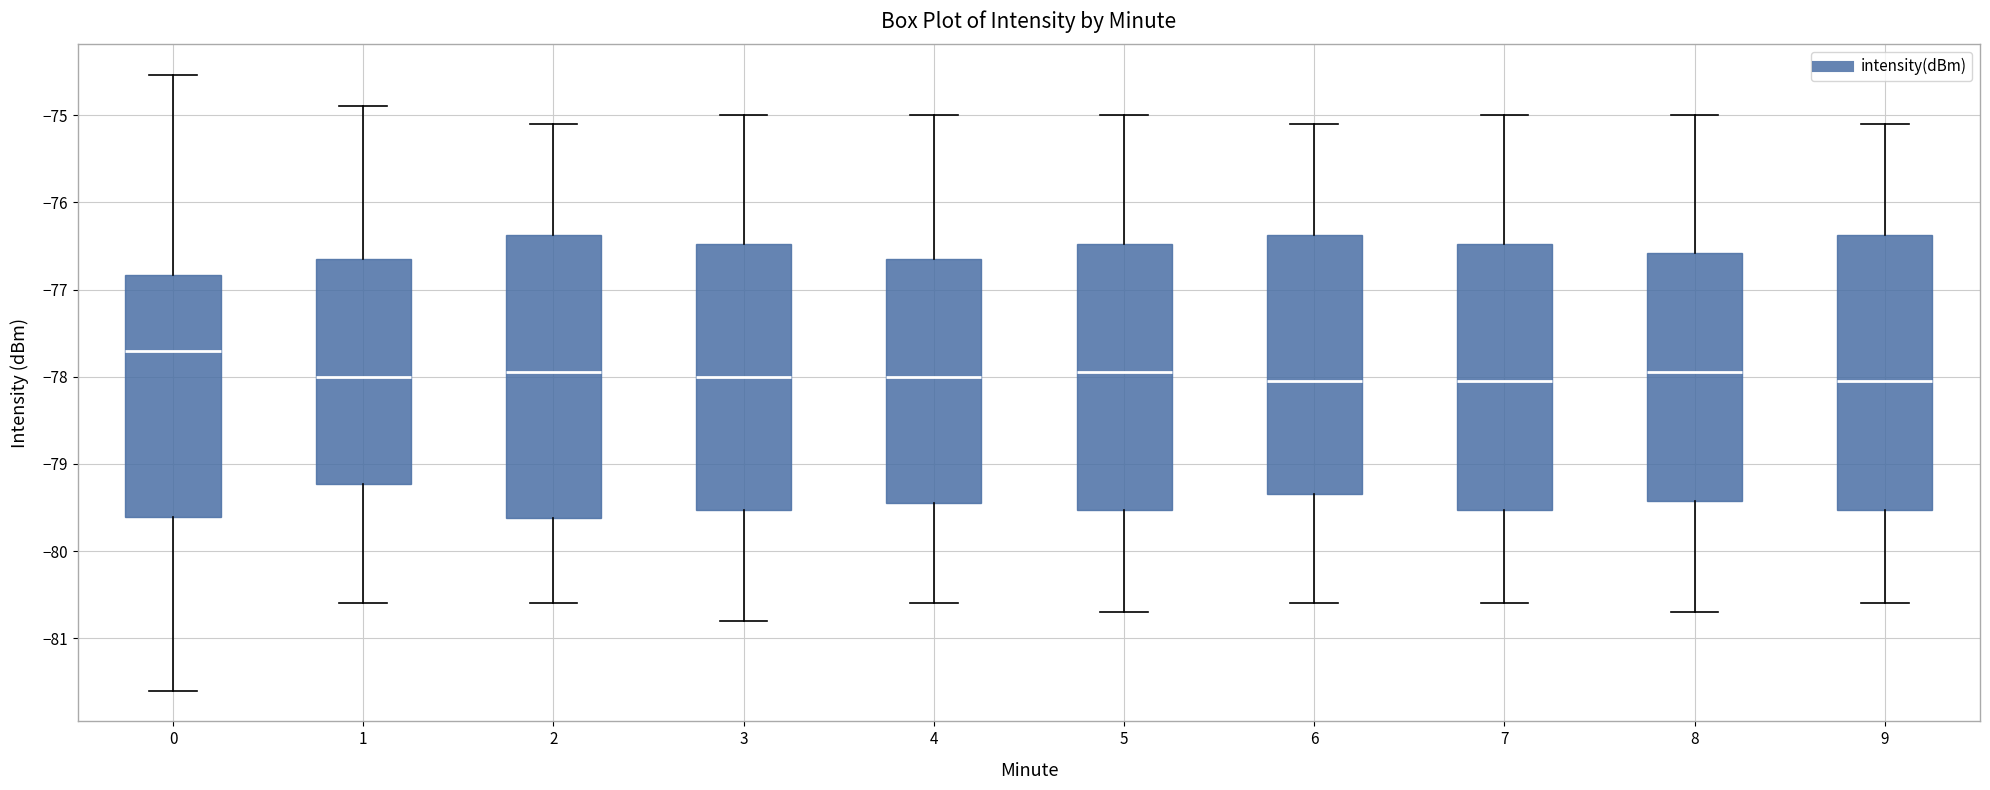

Which box has the highest median line?

0